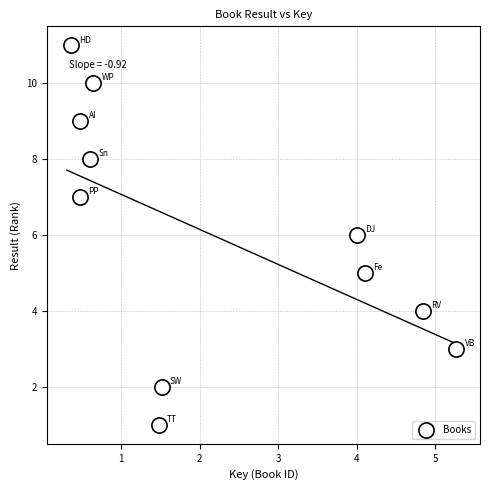

What is the range of Y values (max minus min)?

10